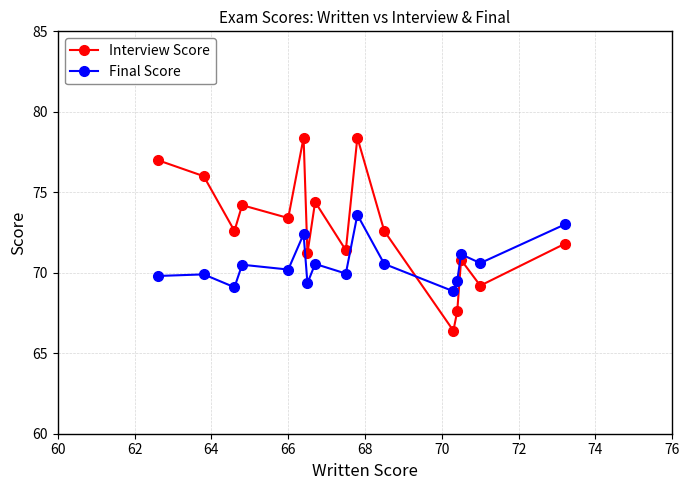

What is the value of the Final Score point at the 6th from the left?

72.4